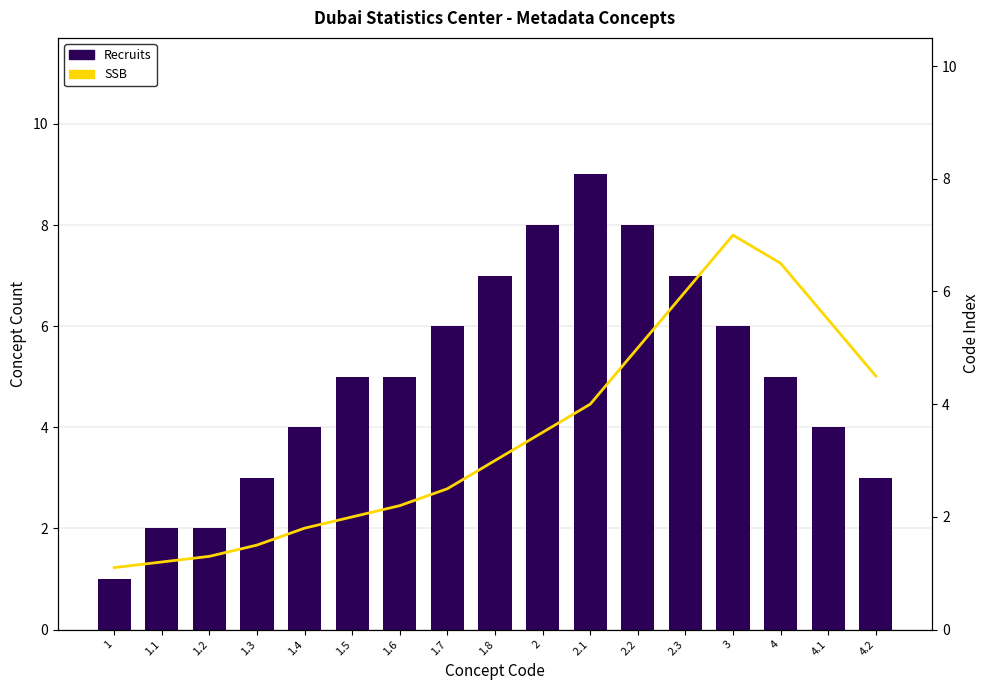

Reading left to right, list all the values displayed in this chart.

Recruits: 1.0	2.0	2.0	3.0	4.0	5.0	5.0	6.0	7.0	8.0	9.0	8.0	7.0	6.0	5.0	4.0	3.0
SSB: 1.1	1.2	1.3	1.5	1.8	2.0	2.2	2.5	3.0	3.5	4.0	5.0	6.0	7.0	6.5	5.5	4.5